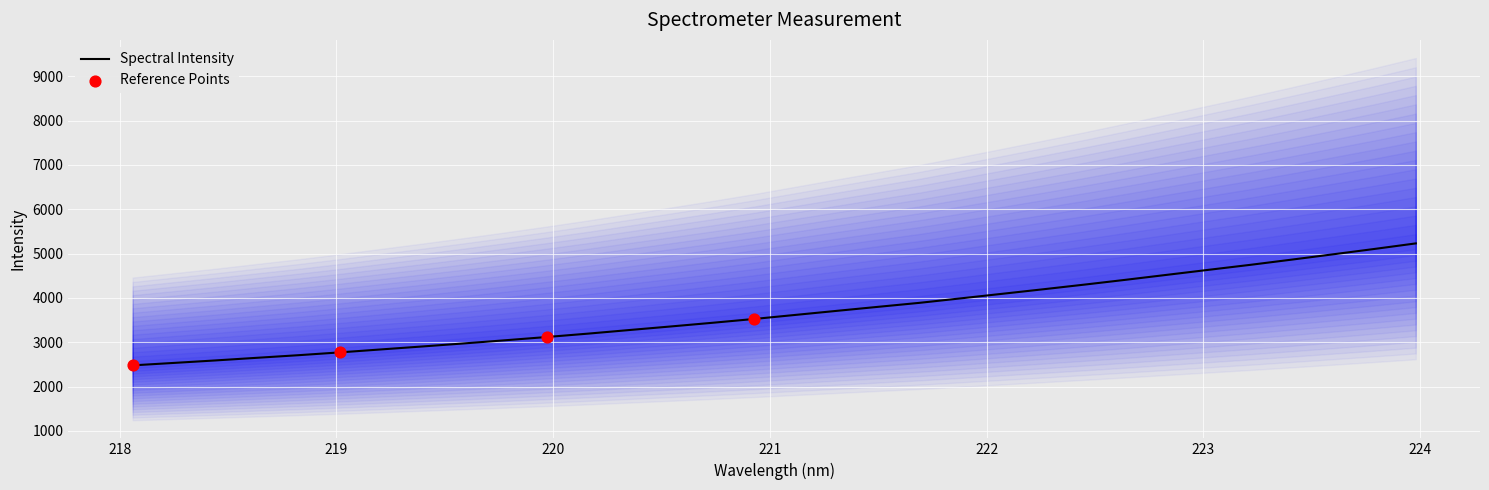

What is the maximum value for Spectral Intensity?

5229.9